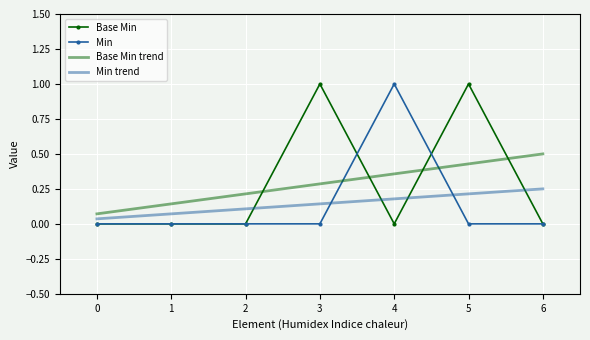

True or false: Min trend and Min intersect in this chart.

True